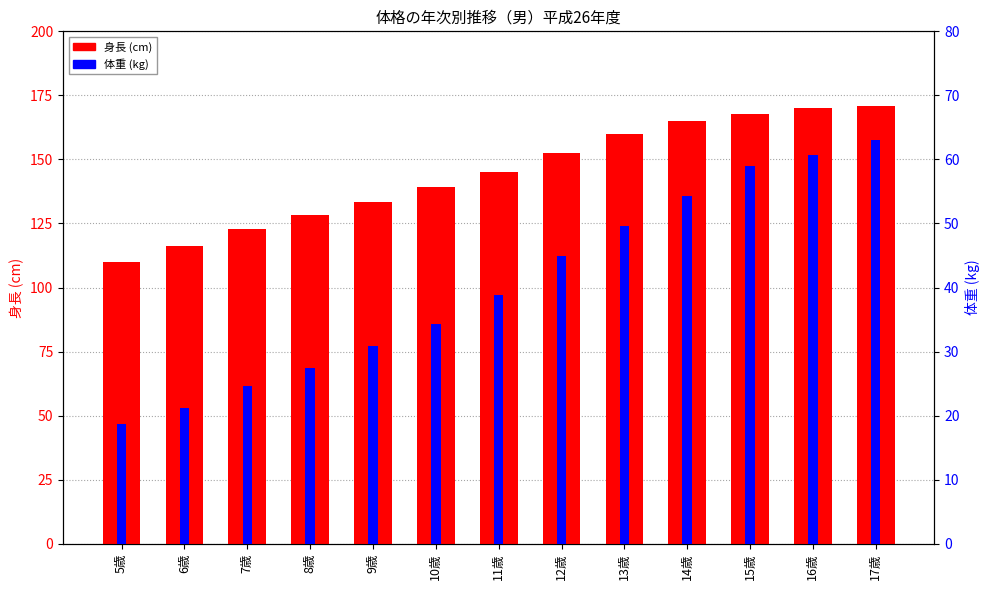

Is the value of 身長 (cm) at 13歳 greater than the value of 体重 (kg) at 16歳?

Yes